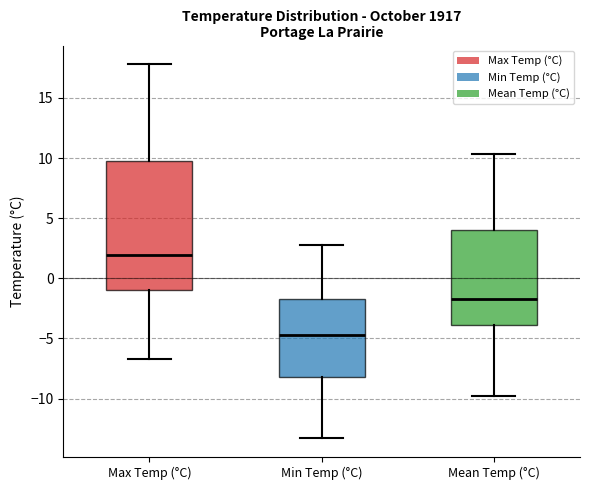

Reading left to right, transcribe this box plot: for each box, give where its median line is, the range the box spans, and where its two whiskers end, as read against the y-axis. The values are not printed on the chart, so give them approximately, as read against the axis.

Max Temp (°C): median 2.0, box -1.0 to 9.5, whiskers -6.5 to 18.0
Min Temp (°C): median -4.5, box -8.0 to -1.5, whiskers -13.5 to 3.0
Mean Temp (°C): median -1.5, box -4.0 to 4.0, whiskers -10.0 to 10.5